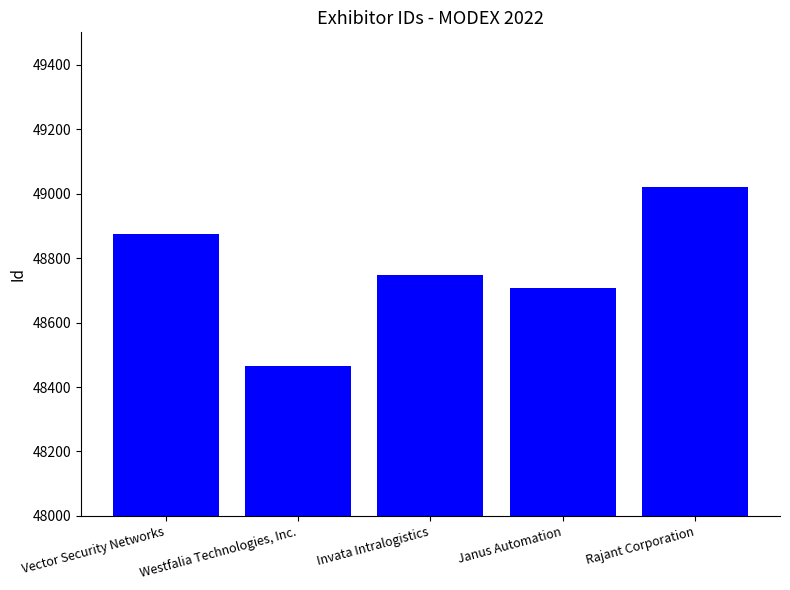

List the labels in order of value, largest first.

Rajant Corporation, Vector Security Networks, Invata Intralogistics, Janus Automation, Westfalia Technologies, Inc.